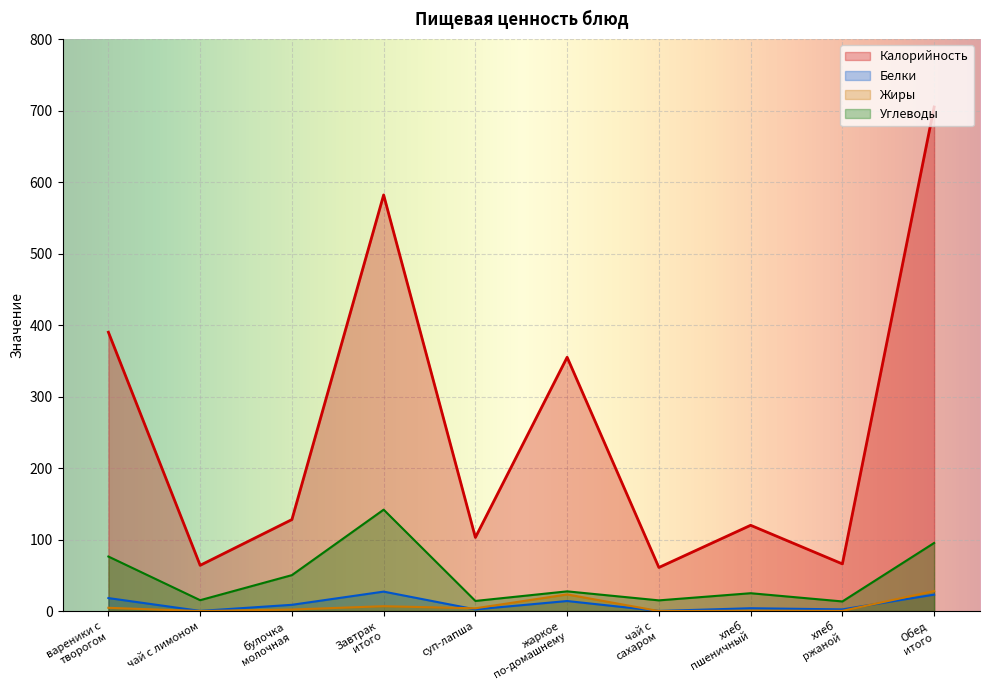

True or false: Жиры has a value of 13.1 at Обед
итого.

False